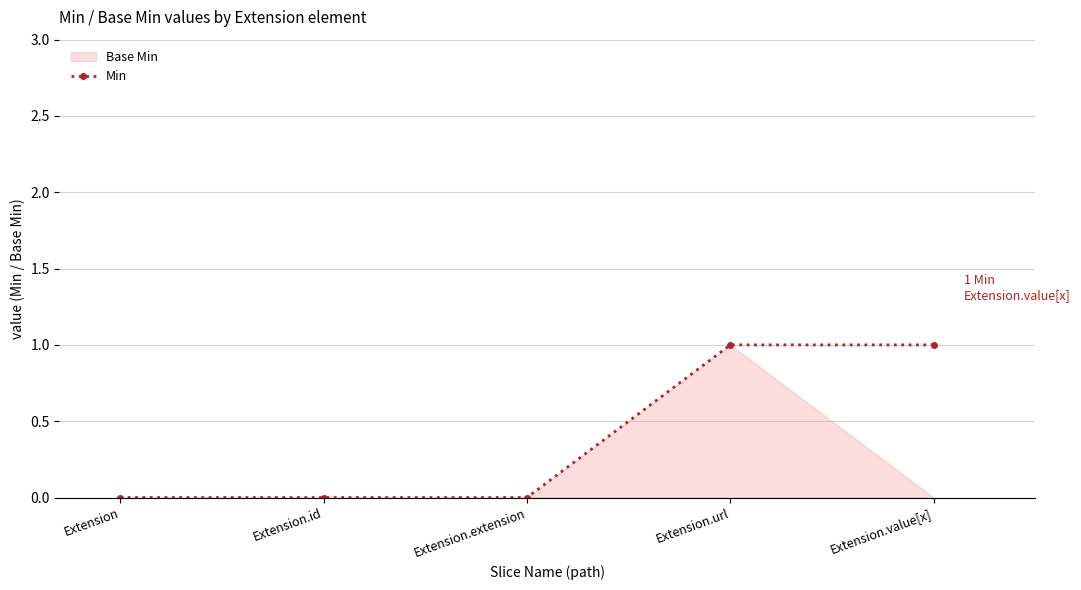

Reading left to right, transcribe all the data shown in this chart.

0	0	0	1	1